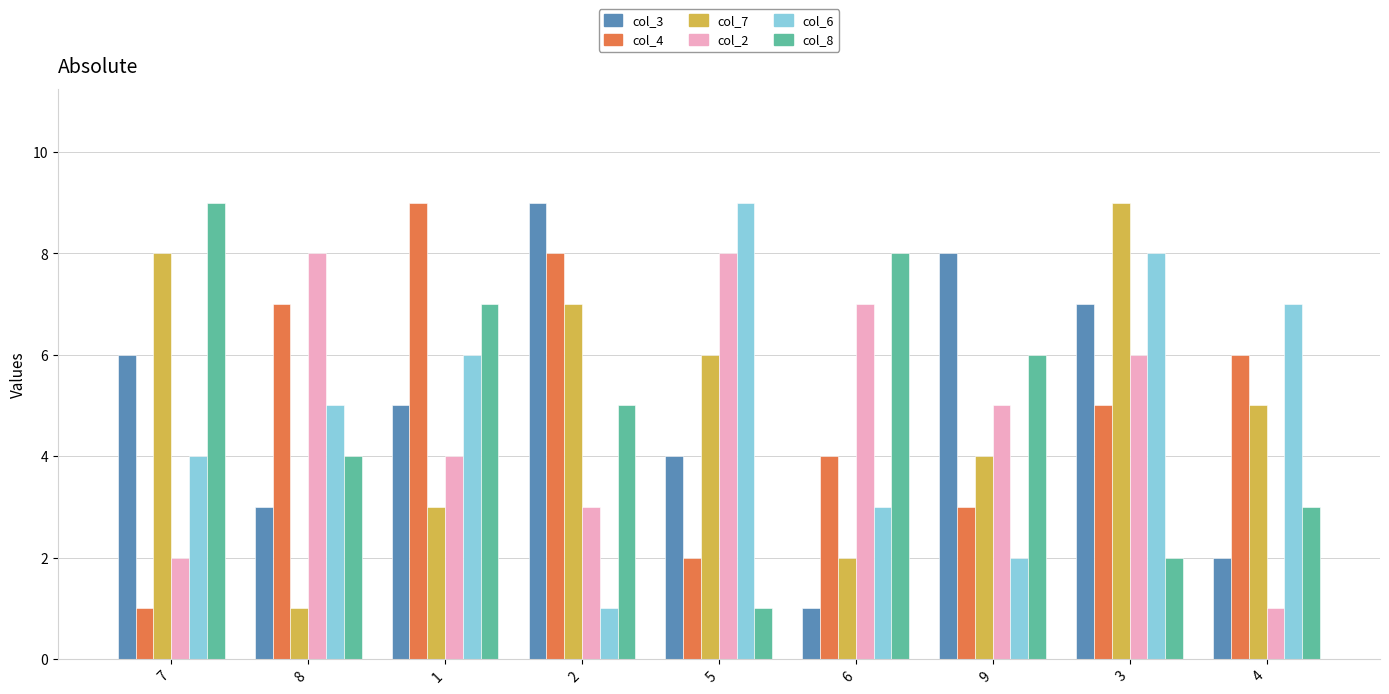

Reading left to right, what are all the values shown in this chart?

col_3: 7=6	8=3	1=5	2=9	5=4	6=1	9=8	3=7	4=2
col_4: 7=1	8=7	1=9	2=8	5=2	6=4	9=3	3=5	4=6
col_7: 7=8	8=1	1=3	2=7	5=6	6=2	9=4	3=9	4=5
col_2: 7=2	8=8	1=4	2=3	5=8	6=7	9=5	3=6	4=1
col_6: 7=4	8=5	1=6	2=1	5=9	6=3	9=2	3=8	4=7
col_8: 7=9	8=4	1=7	2=5	5=1	6=8	9=6	3=2	4=3